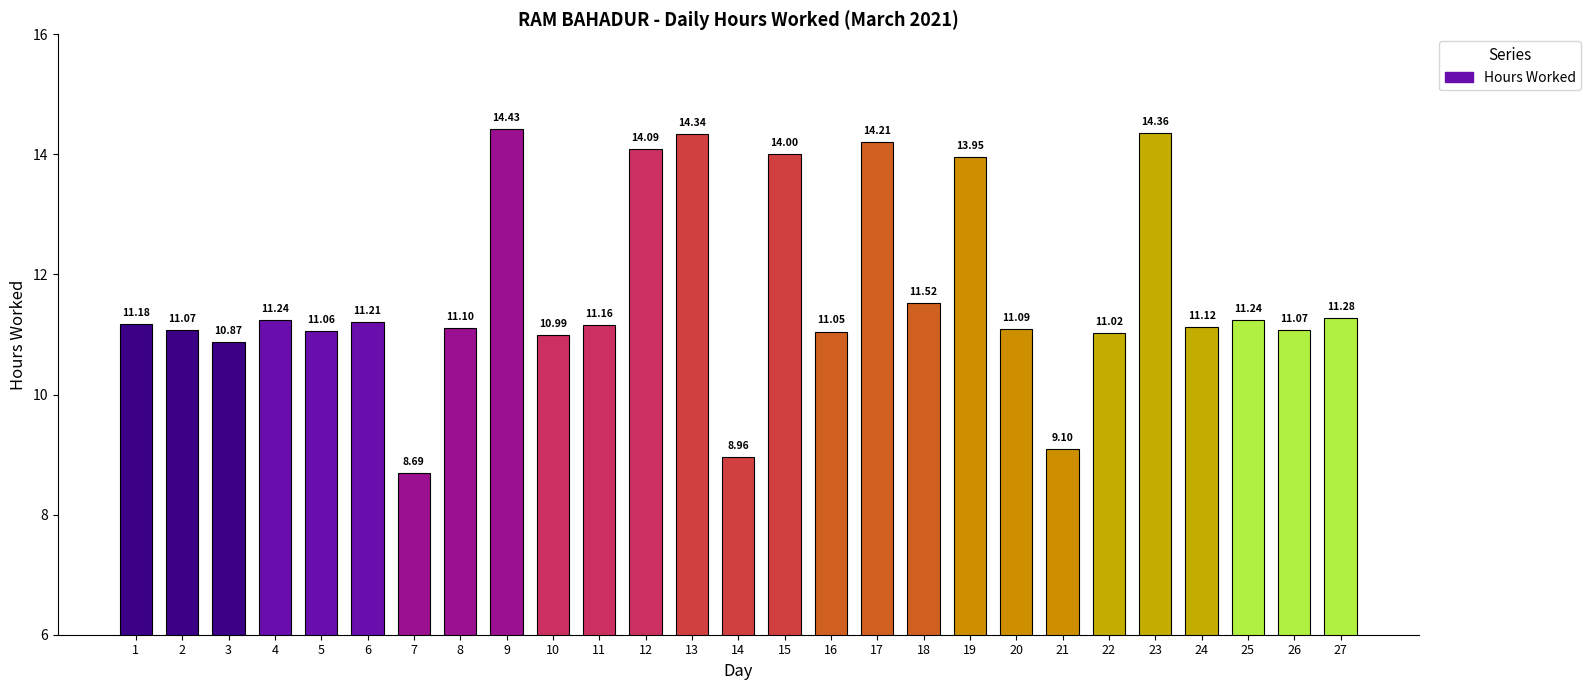

What is the smallest value displayed?

8.7